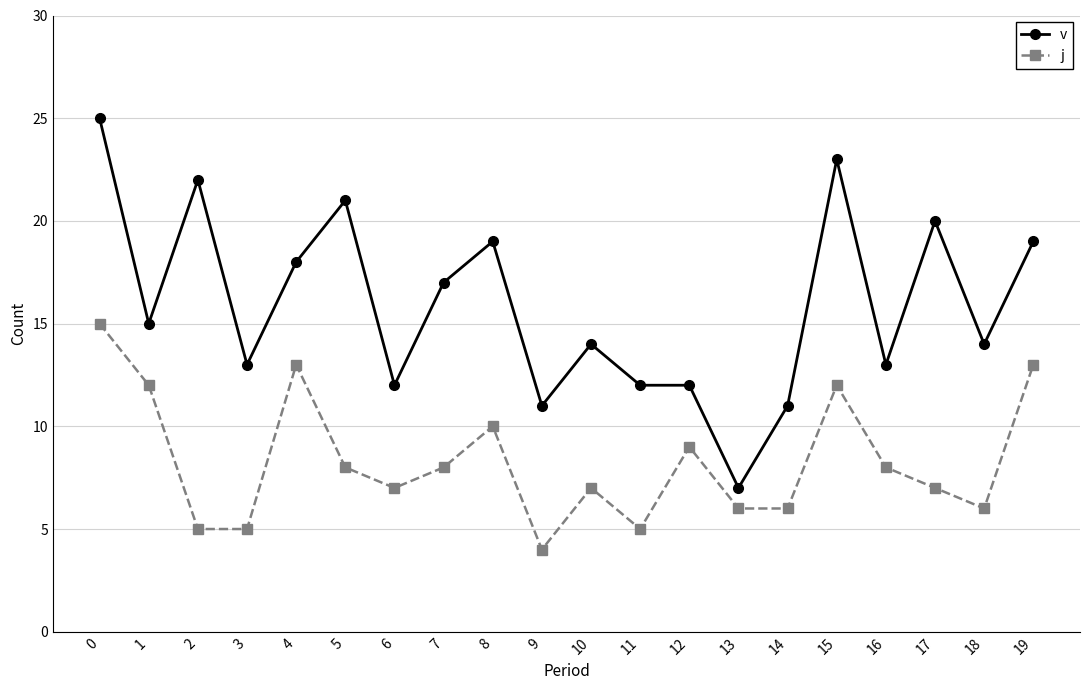

At which category does v reach its first local valley?

1